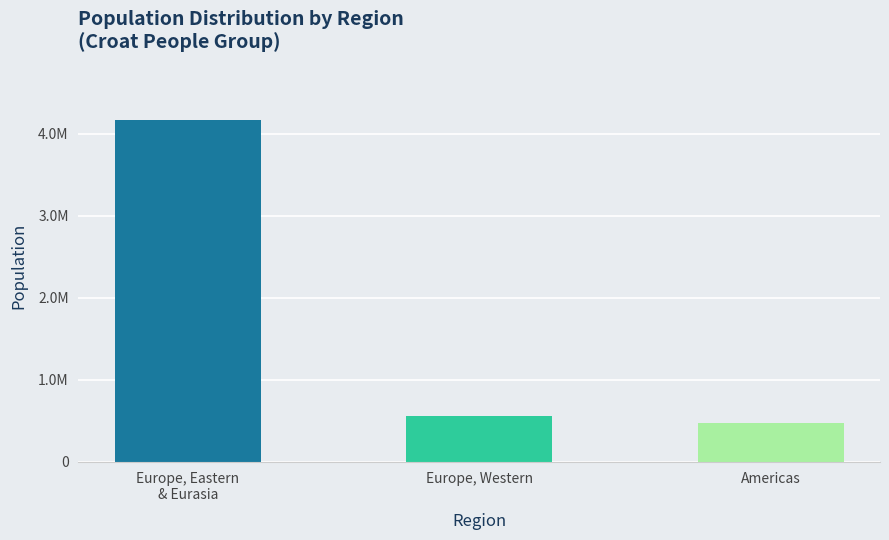

What is the difference between the values at Americas and Europe, Western?

86300